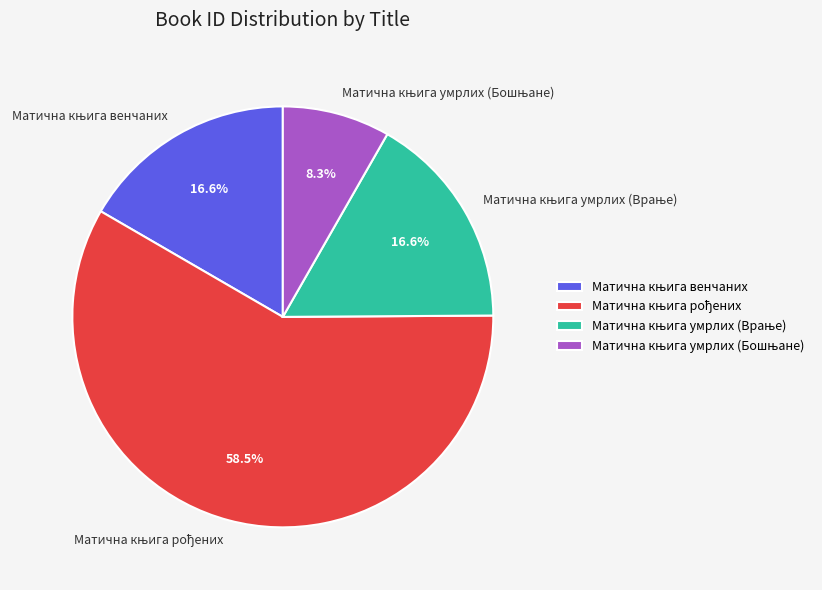

Is there any slice that represents more than half of the pie?

Yes